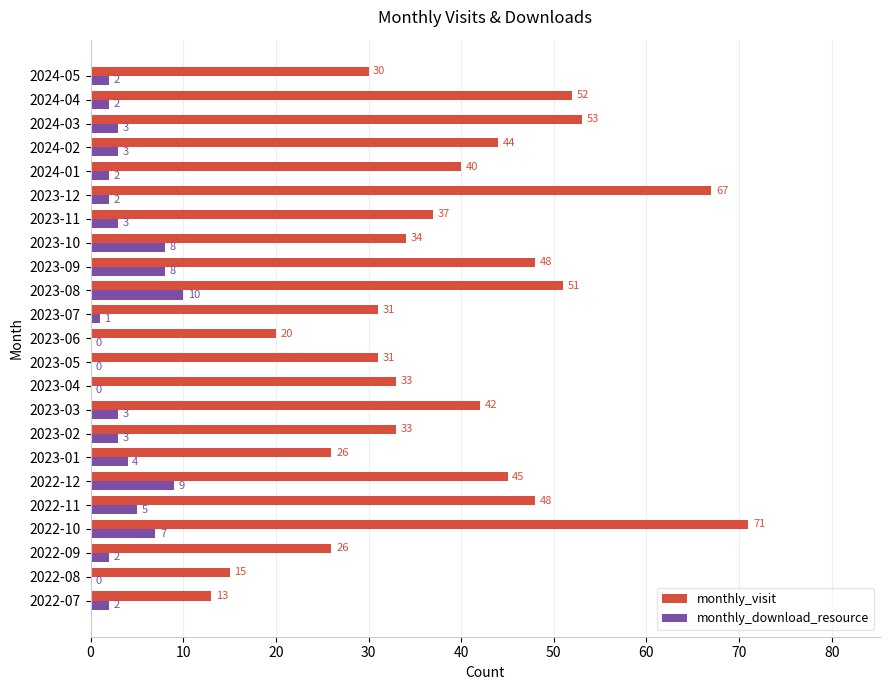

True or false: monthly_visit has a value of 17 at 2023-02.

False